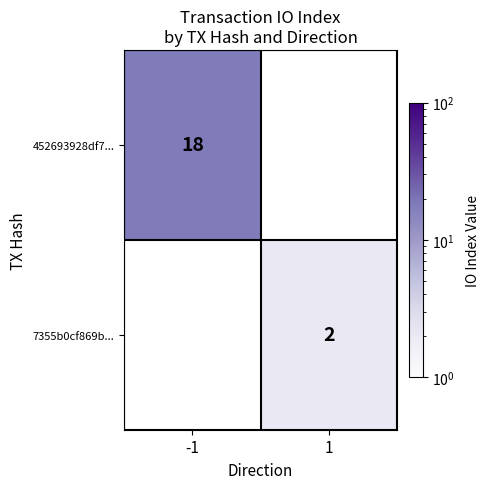

Is it true that 7355b0cf869b... equals 2 at 1?

True